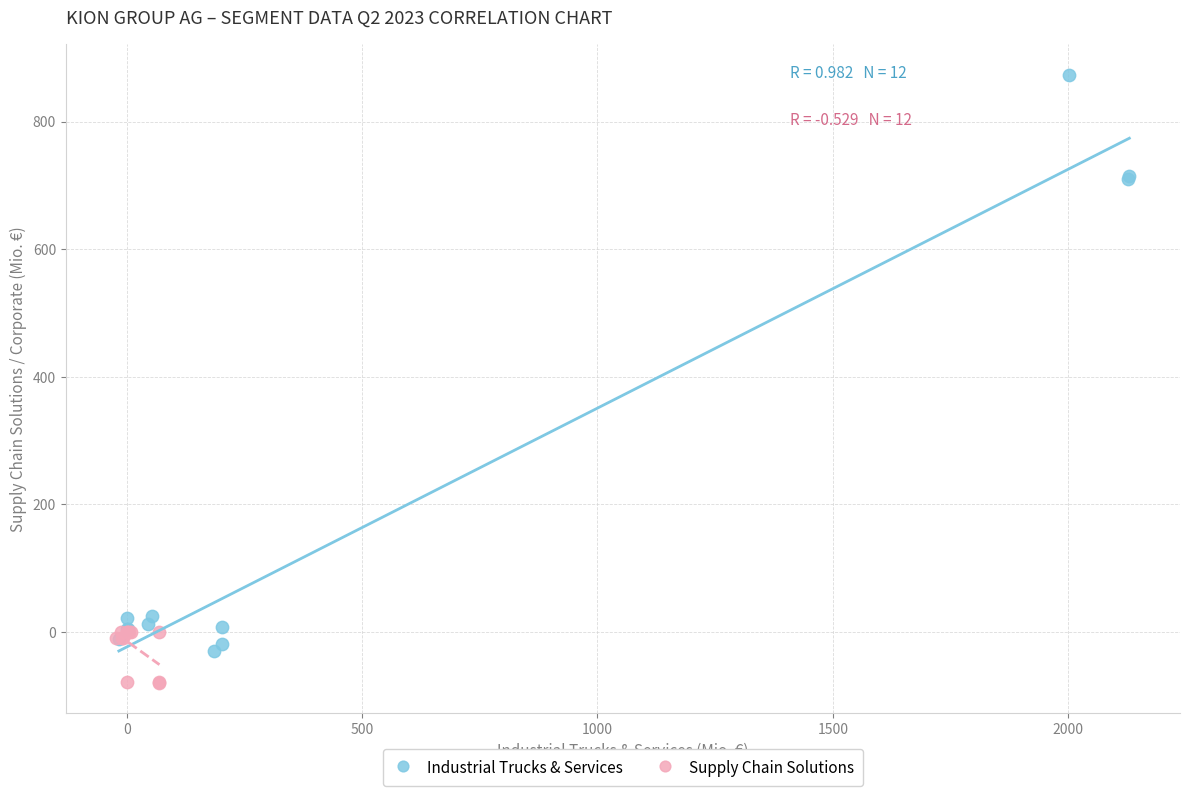

Which series contains the highest Y value?

Industrial Trucks & Services